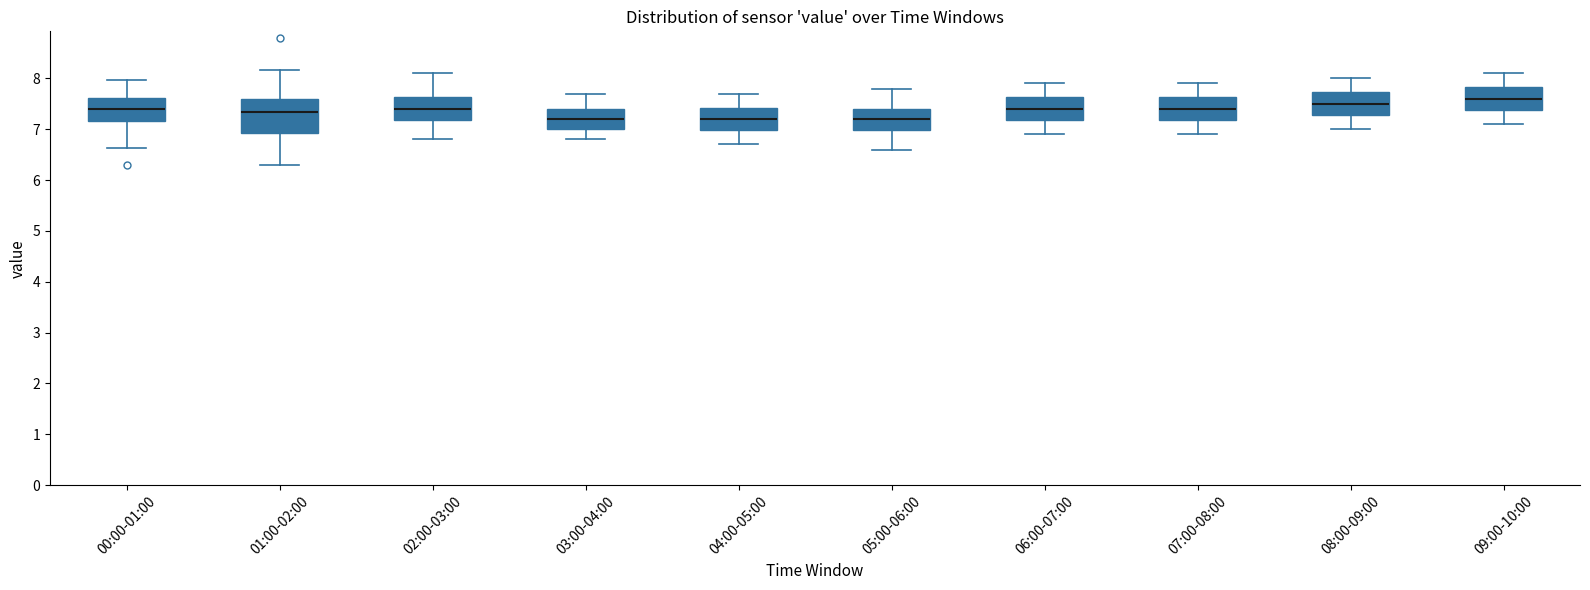

Where does the lower whisker of the box for 01:00-02:00 end on the y-axis? The values are not printed on the chart, so give them approximately, as read against the axis.

6.3